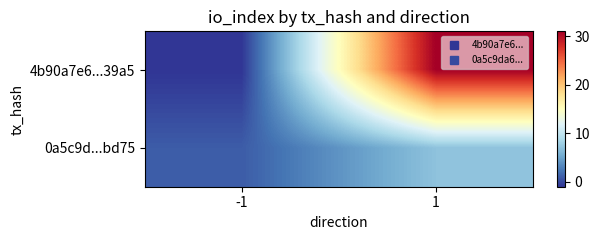

Rank the series at 1 from highest to lowest value.

4b90a7e6...39a5, 0a5c9d...bd75